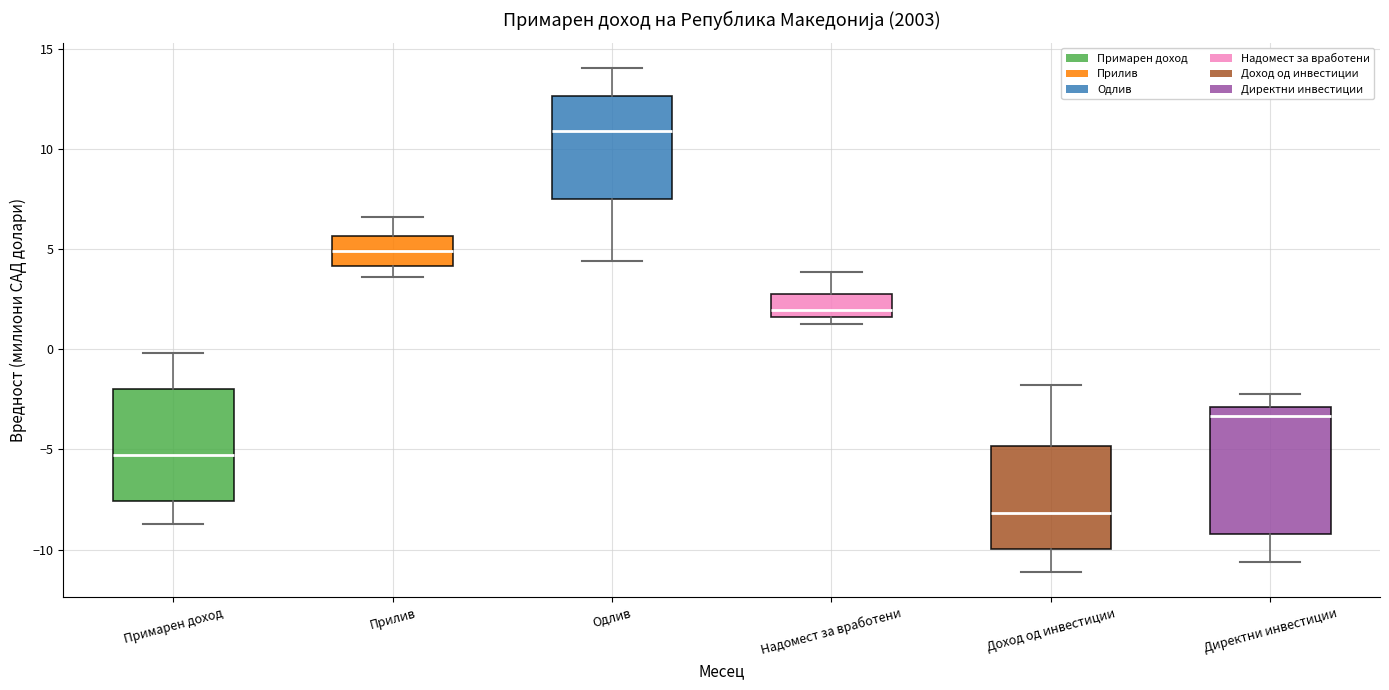

Reading left to right, read every box against the y-axis: the position of its median line, the range the box covers, and the ends of its whiskers. The values are not printed on the chart, so give them approximately, as read against the axis.

Примарен доход: median -5.5, box -7.5 to -2.0, whiskers -8.5 to 0.0
Прилив: median 5.0, box 4.0 to 5.5, whiskers 3.5 to 6.5
Одлив: median 11.0, box 7.5 to 12.5, whiskers 4.5 to 14.0
Надомест за вработени: median 2.0, box 1.5 to 3.0, whiskers 1.5 (just below the box's lower edge) to 4.0
Доход од инвестиции: median -8.0, box -10.0 to -5.0, whiskers -11.0 to -2.0
Директни инвестиции: median -3.5, box -9.0 to -3.0, whiskers -10.5 to -2.0